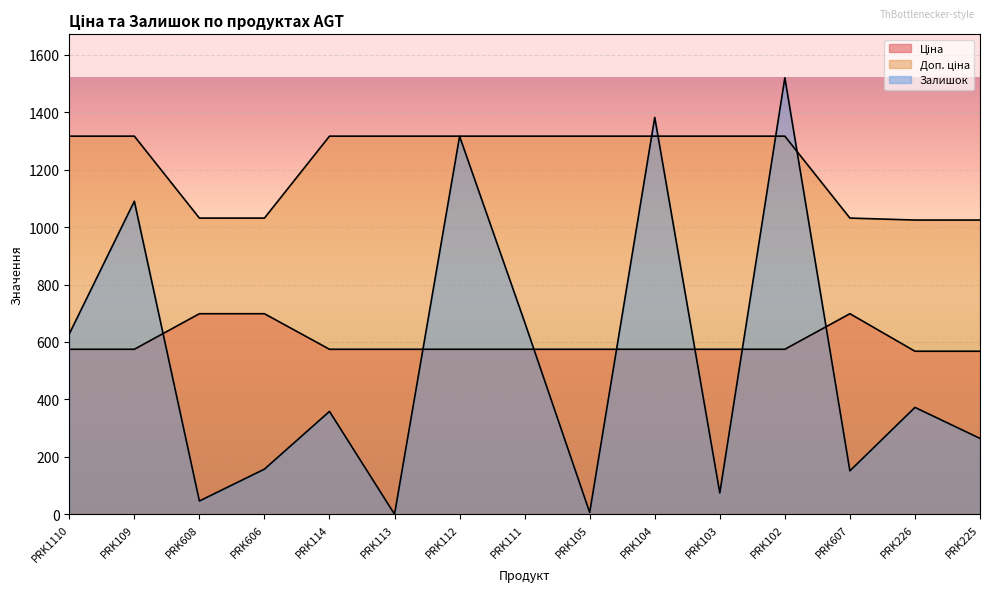

The Доп. ціна series shows 1316.7 at PRK105. True or false?

True